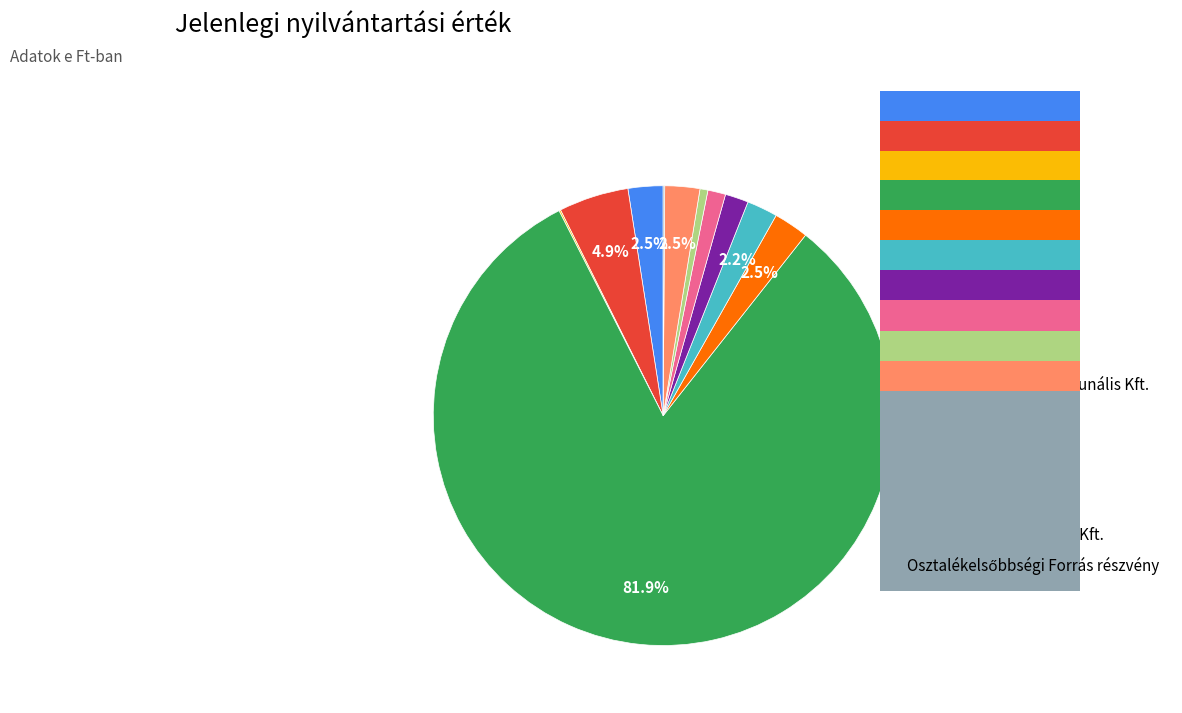

What percentage is the Csoterm Kft. slice, to the nearest percent?

2%